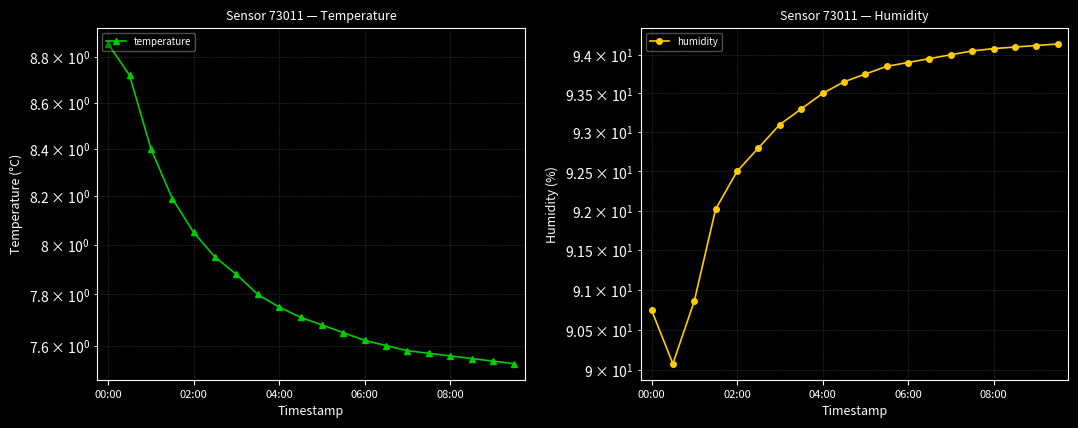

How many interior local valleys does the humidity series have?

1